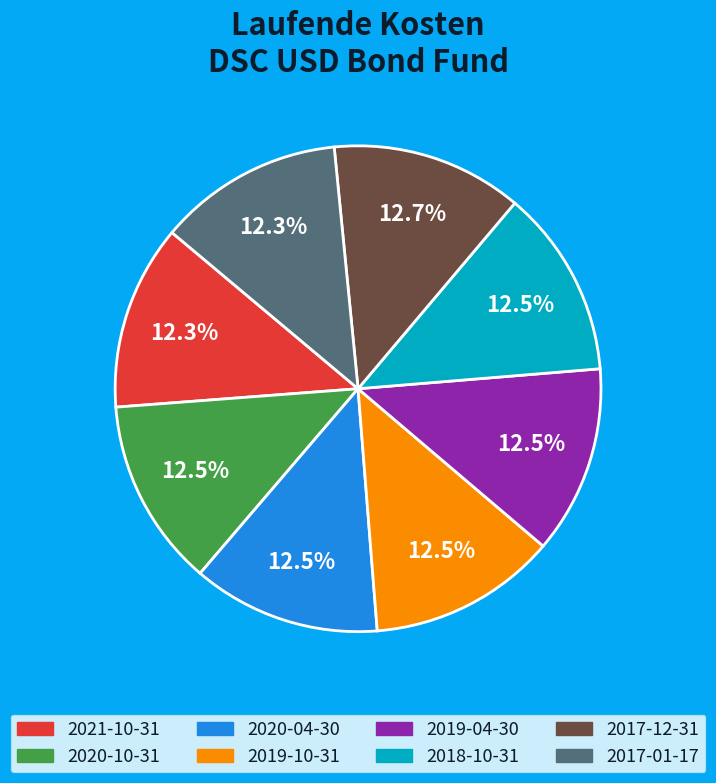

What is the total percentage of 2020-04-30 and 2018-10-31?

25.1%